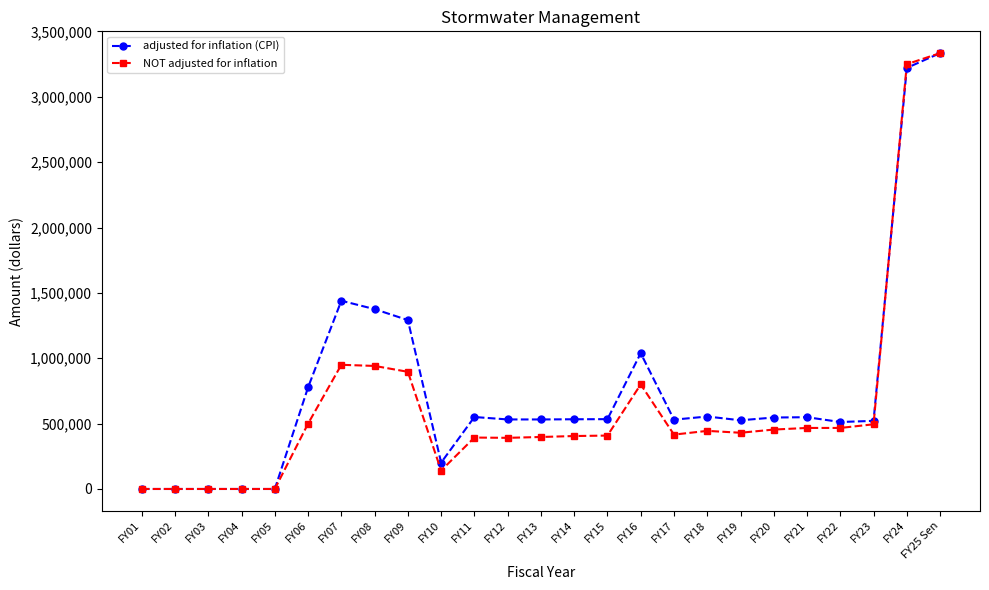

True or false: adjusted for inflation (CPI) has more than 2 interior local peaks.

True